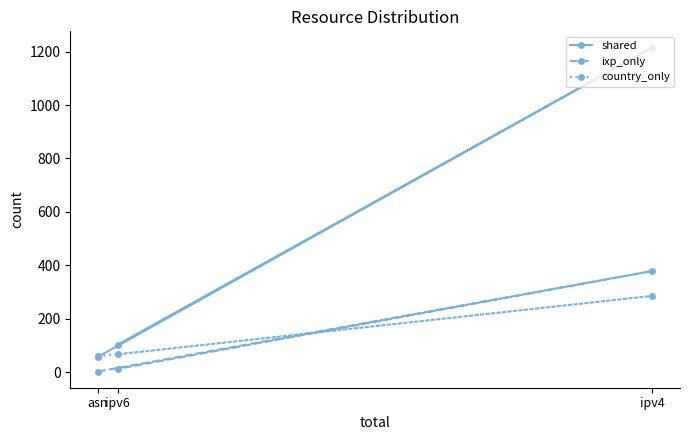

What are all the series names shown in the legend?

shared, ixp_only, country_only